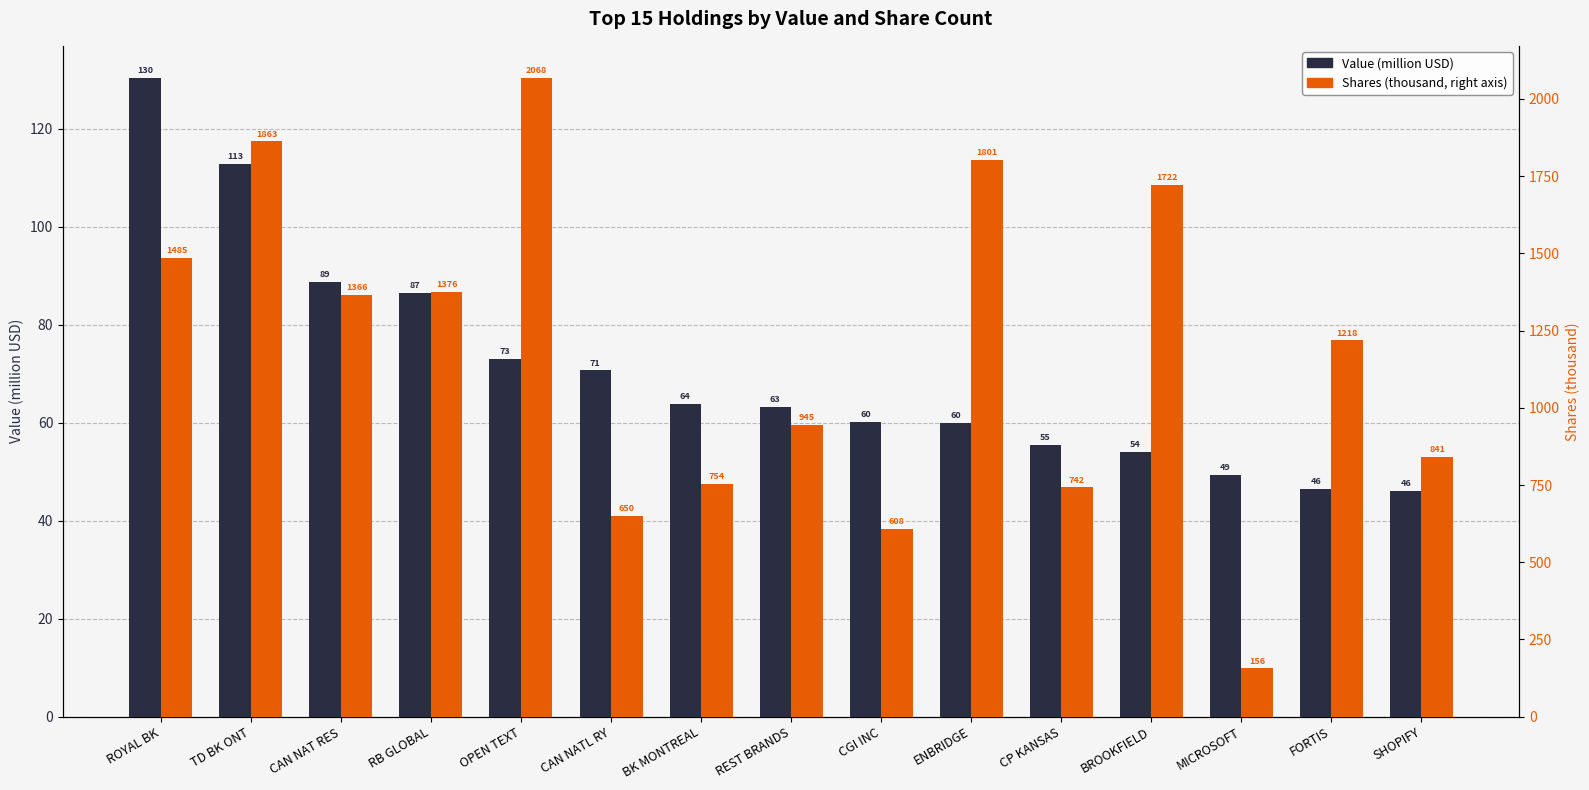

What is the sum of all Value (million USD) values?

1060.7